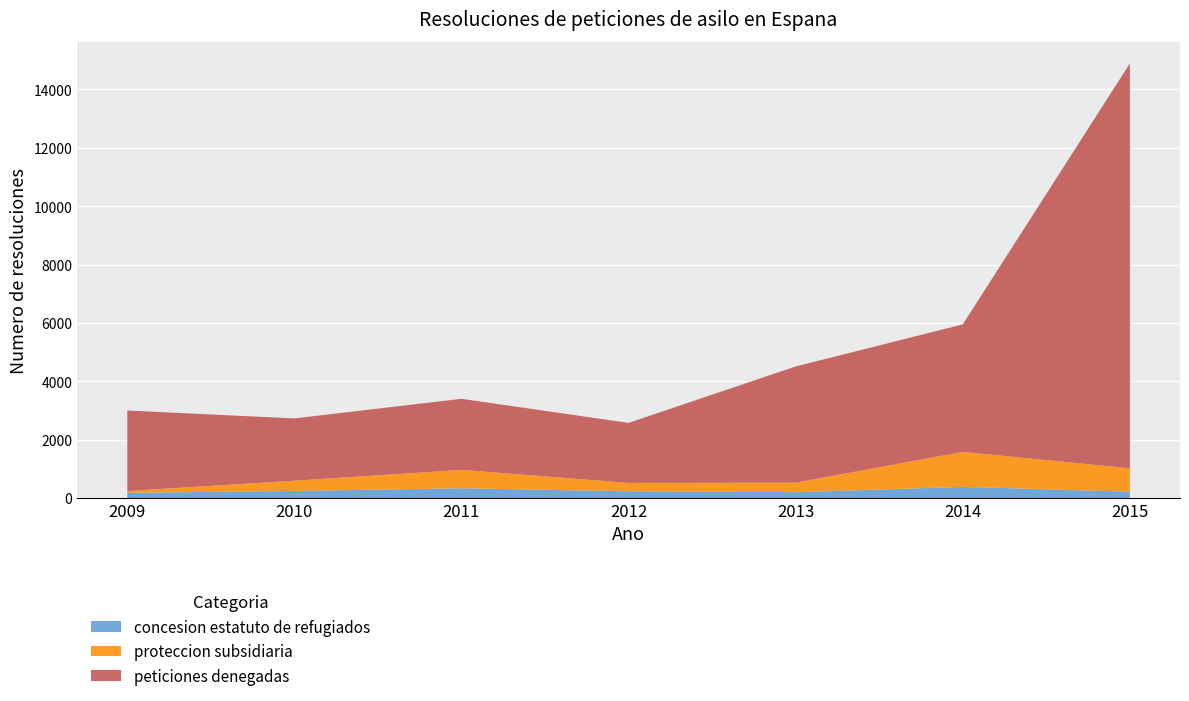

Reading left to right, list all the values displayed in this chart.

concesion estatuto de refugiados: 179	245	337	233	203	384	218
proteccion subsidiaria: 63	350	630	287	325	1199	802
peticiones denegadas: 2757	2134	2434	2056	3981	4367	13867